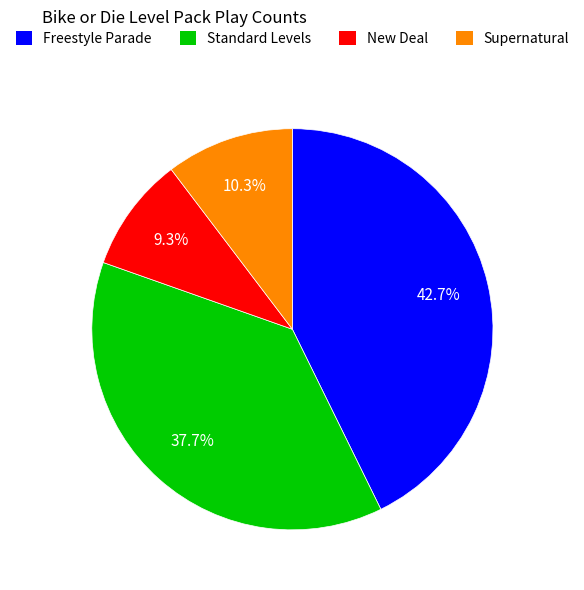

Is it true that New Deal is 9% of the pie?

True